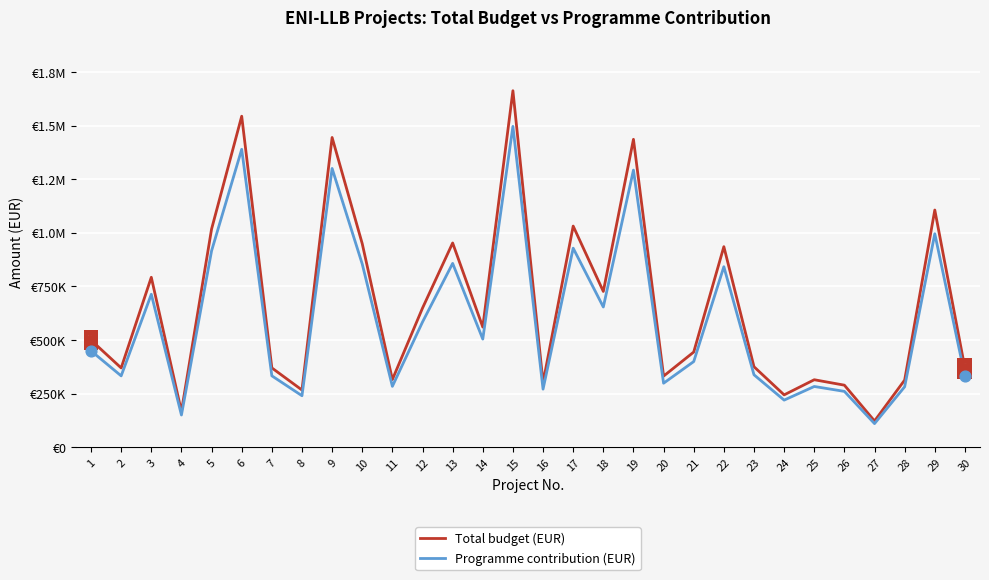

What is the total value across all series at 20?

630088.8